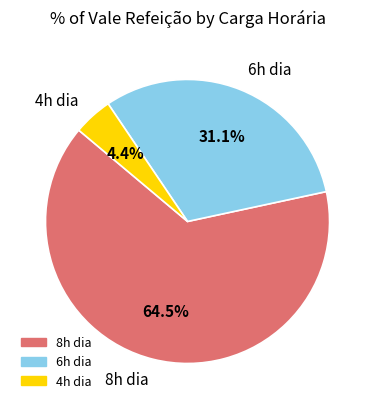

Count the number of slices in the pie.

3